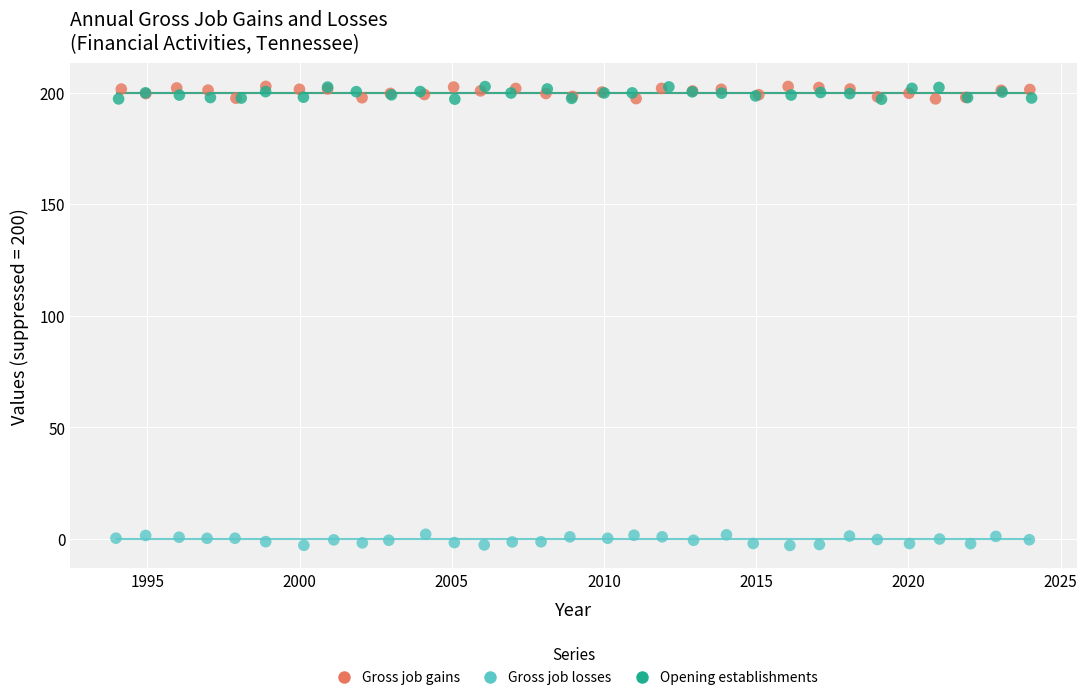

Which series reaches the minimum Y coordinate?

Gross job losses